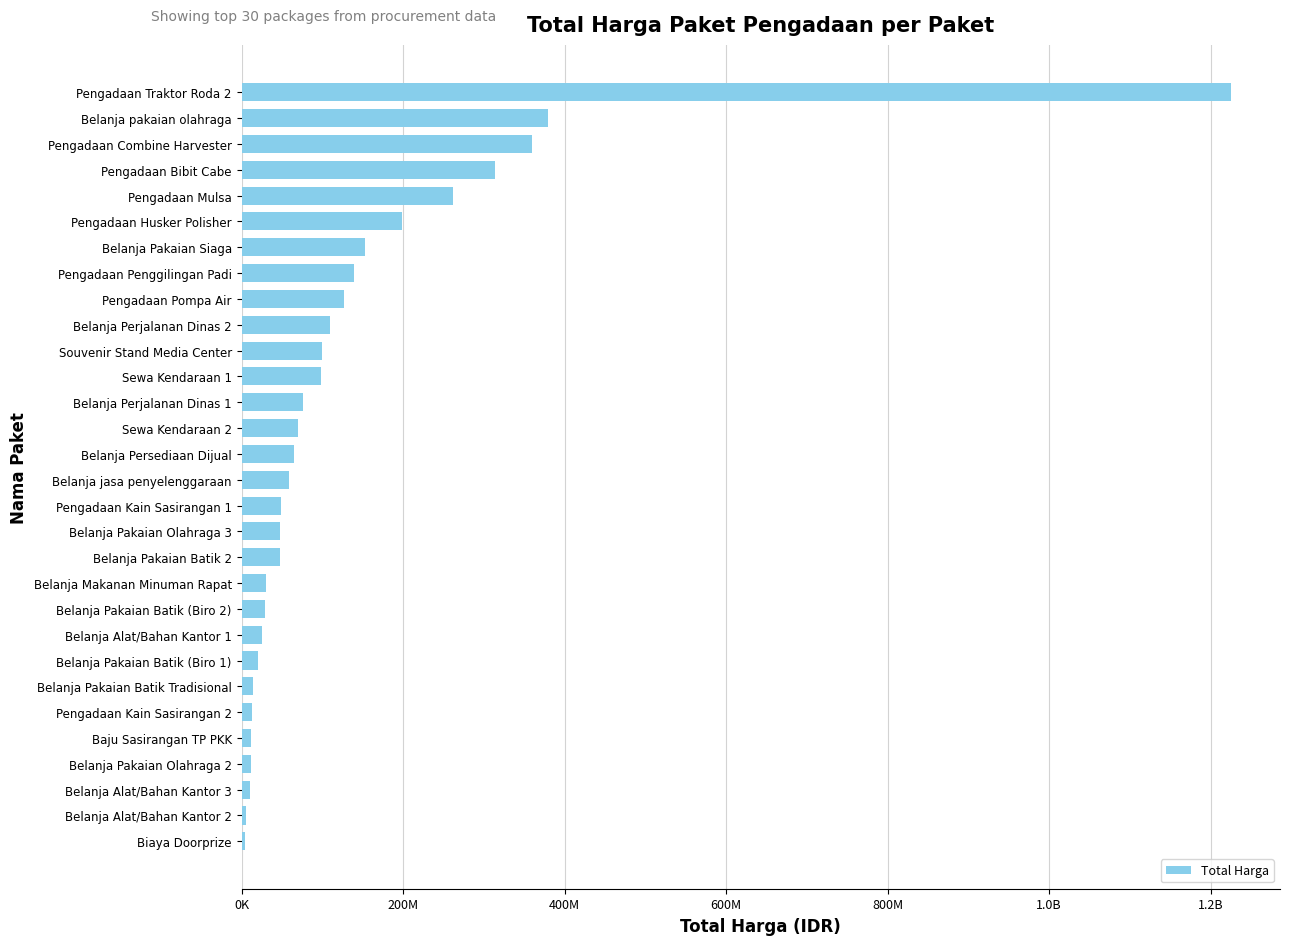

What is the difference between the second highest and second lowest values?

373982000